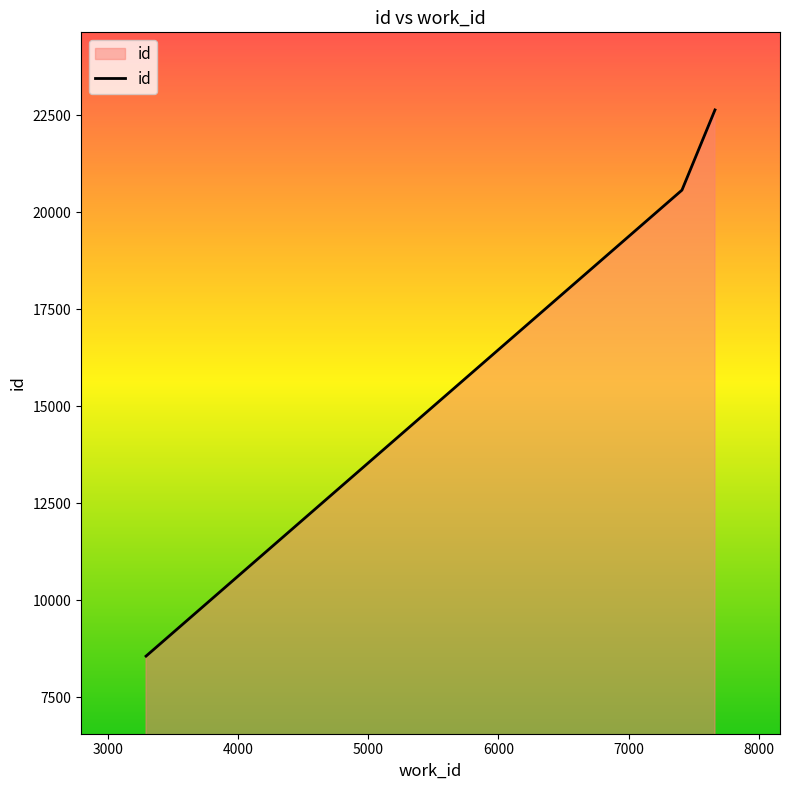

What is the difference between the maximum and minimum values?

14078